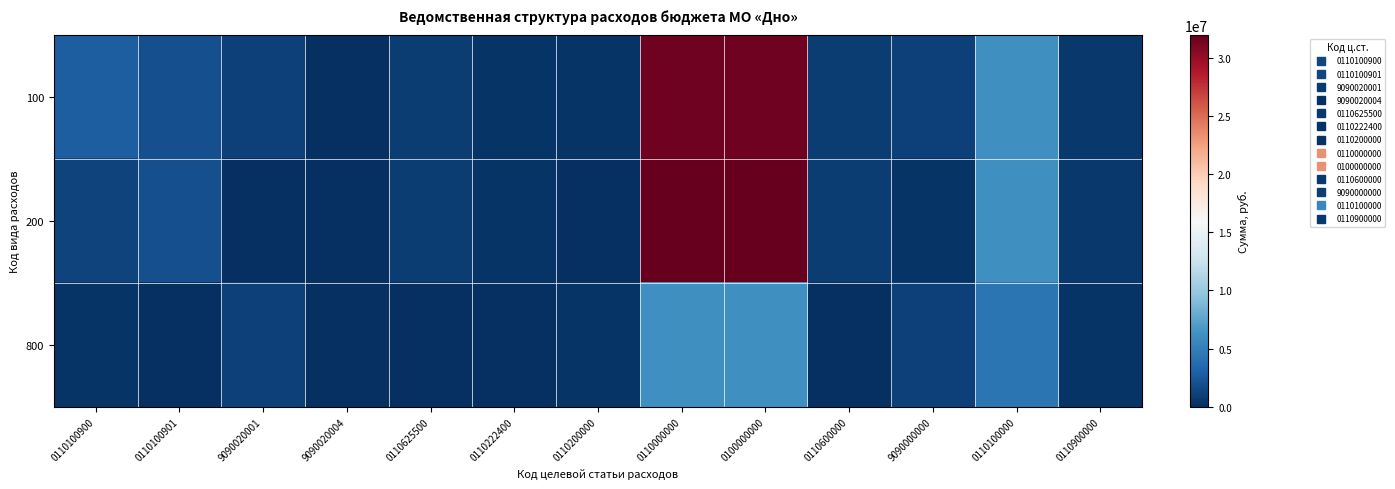

How many series are shown in this chart?

3